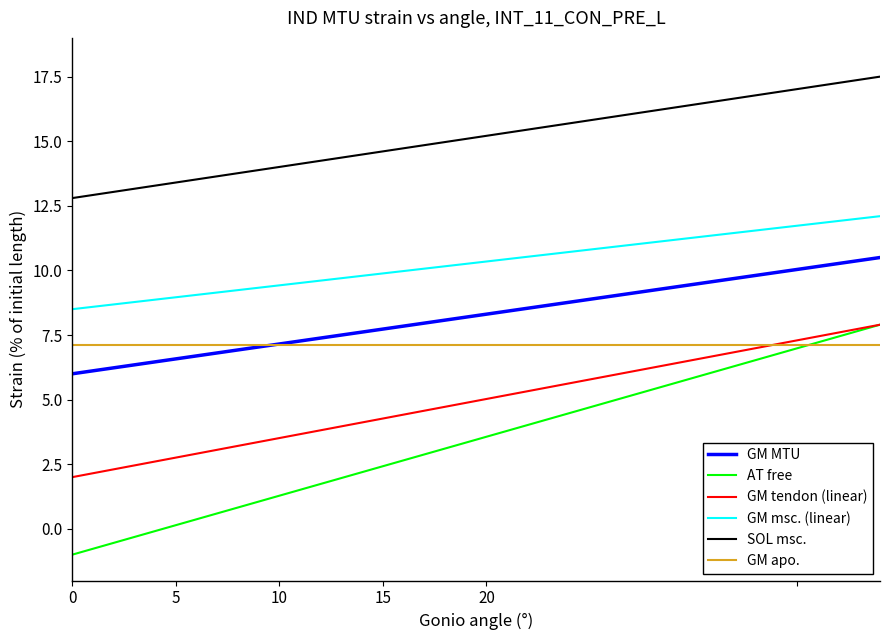

How many values in the GM tendon (linear) series are below 5?

20